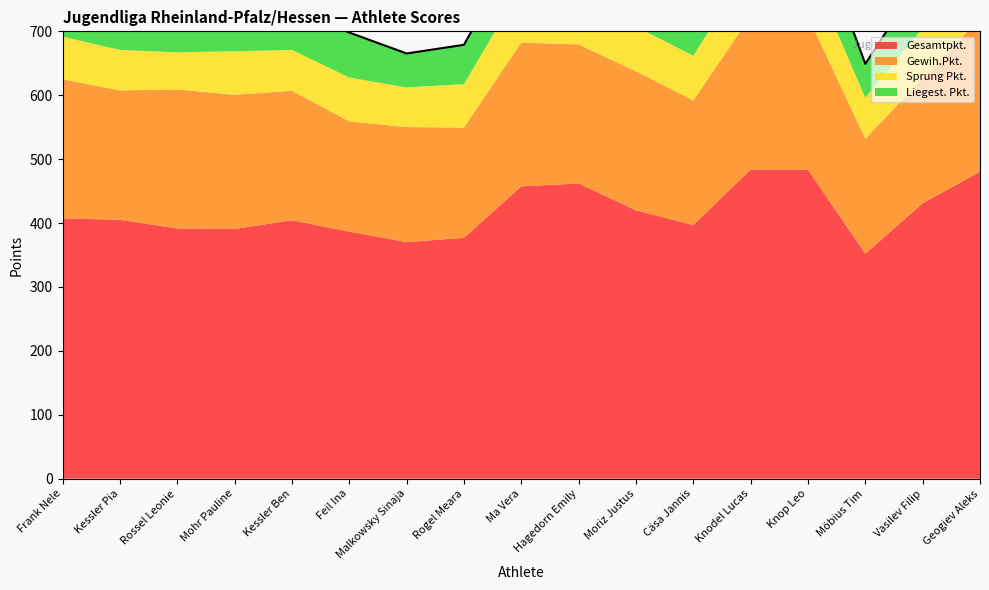

At which category is the sum across all series the highest?

Knodel Lucas